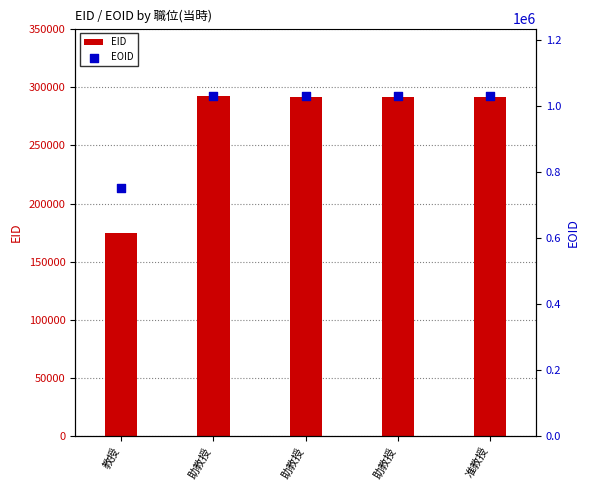

Which series reaches the minimum Y coordinate?

EID